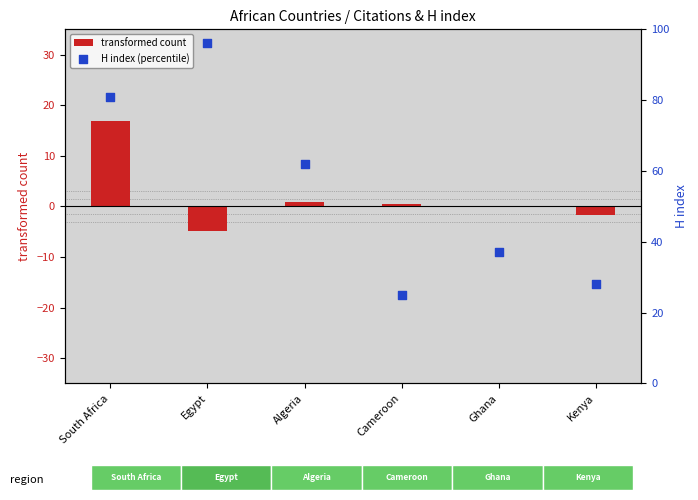

At how many categories does at least one series exceed 92?

1